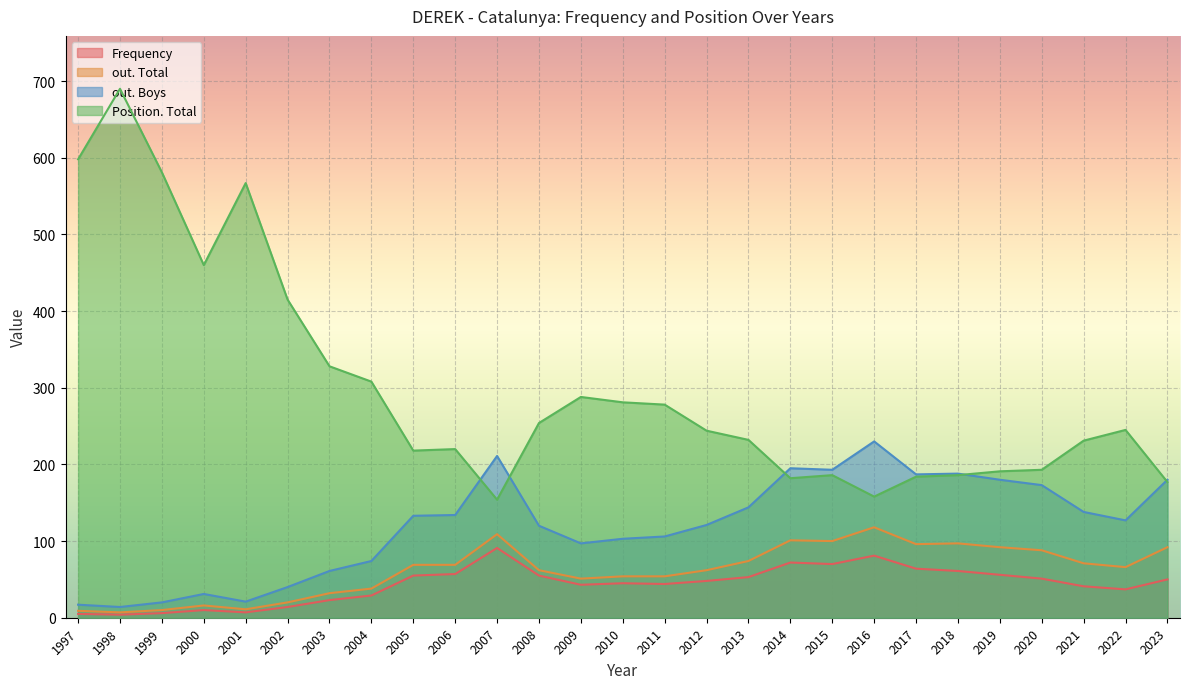

Where is Position. Total nearest to the value 422?

2002